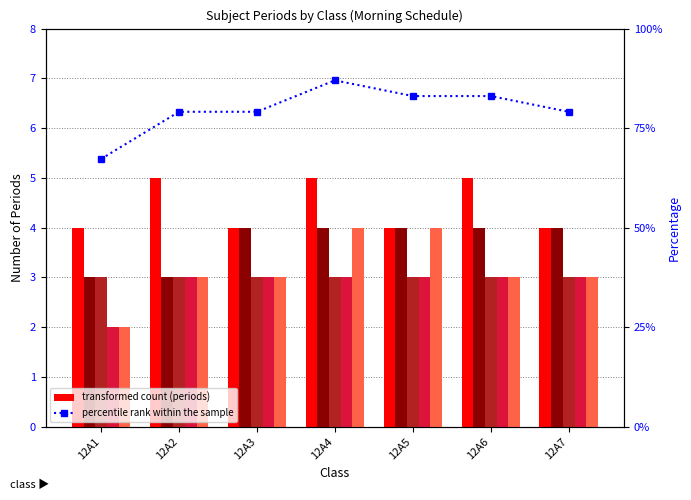

Count the Toan values in the range 4 to 5.

7